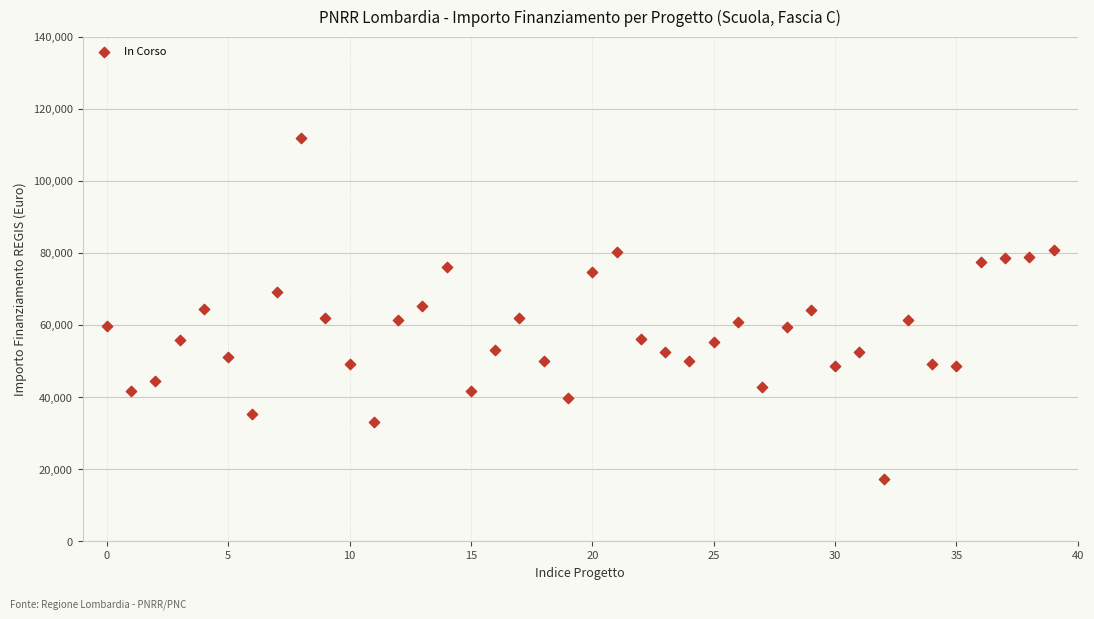

What is the range of Y values (max minus min)?

94665.7